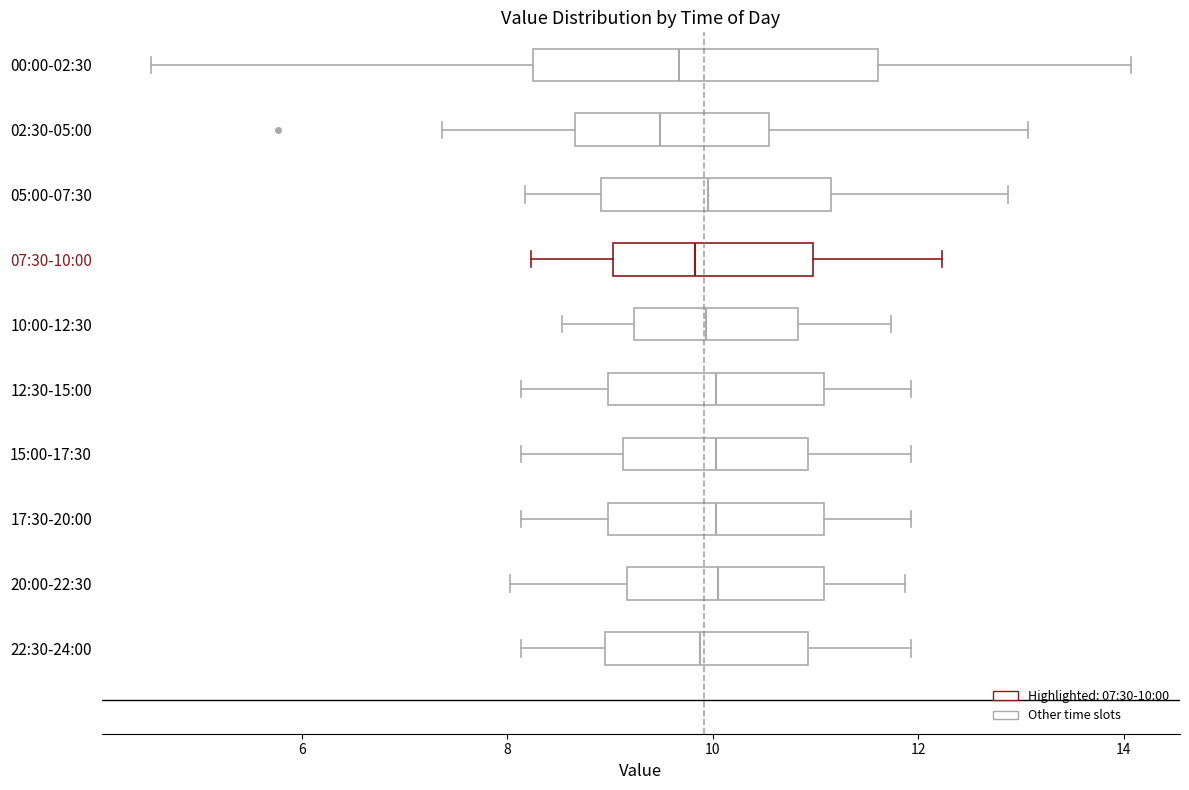

Reading bottom to top, read every box against the x-axis: the position of its median line, the range the box covers, and the ends of its whiskers. The values are not printed on the chart, so give them approximately, as read against the axis.

22:30-24:00: median 9.8, box 9.0 to 11.0, whiskers 8.2 to 12.0
20:00-22:30: median 10.0, box 9.2 to 11.0, whiskers 8.0 to 11.8
17:30-20:00: median 10.0, box 9.0 to 11.0, whiskers 8.2 to 12.0
15:00-17:30: median 10.0, box 9.2 to 11.0, whiskers 8.2 to 12.0
12:30-15:00: median 10.0, box 9.0 to 11.0, whiskers 8.2 to 12.0
10:00-12:30: median 10.0, box 9.2 to 10.8, whiskers 8.6 to 11.8
07:30-10:00: median 9.8, box 9.0 to 11.0, whiskers 8.2 to 12.2
05:00-07:30: median 10.0, box 9.0 to 11.2, whiskers 8.2 to 12.8
02:30-05:00: median 9.4, box 8.6 to 10.6, whiskers 7.4 to 13.0
00:00-02:30: median 9.6, box 8.2 to 11.6, whiskers 4.6 to 14.0